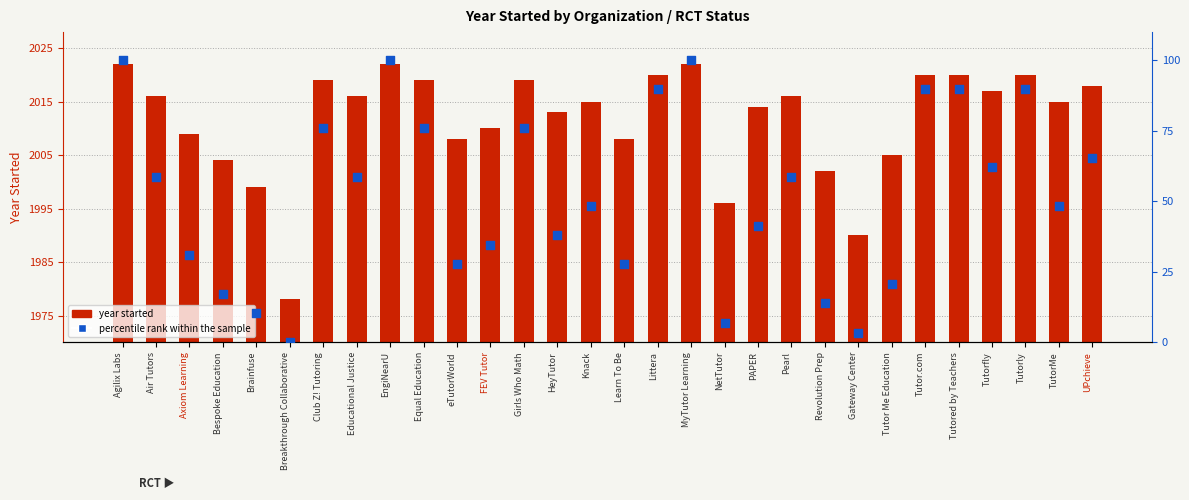

Is the value of year started at Bespoke Education greater than the value of percentile rank within the sample at Knack?

Yes